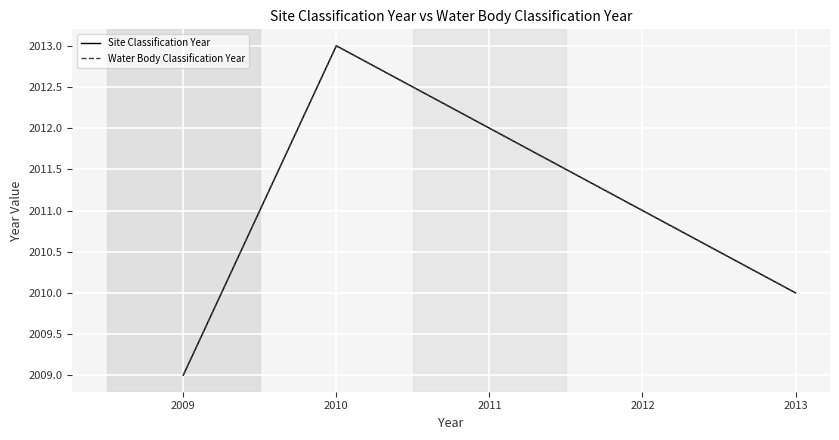

How many interior local peaks does the Site Classification Year series have?

1